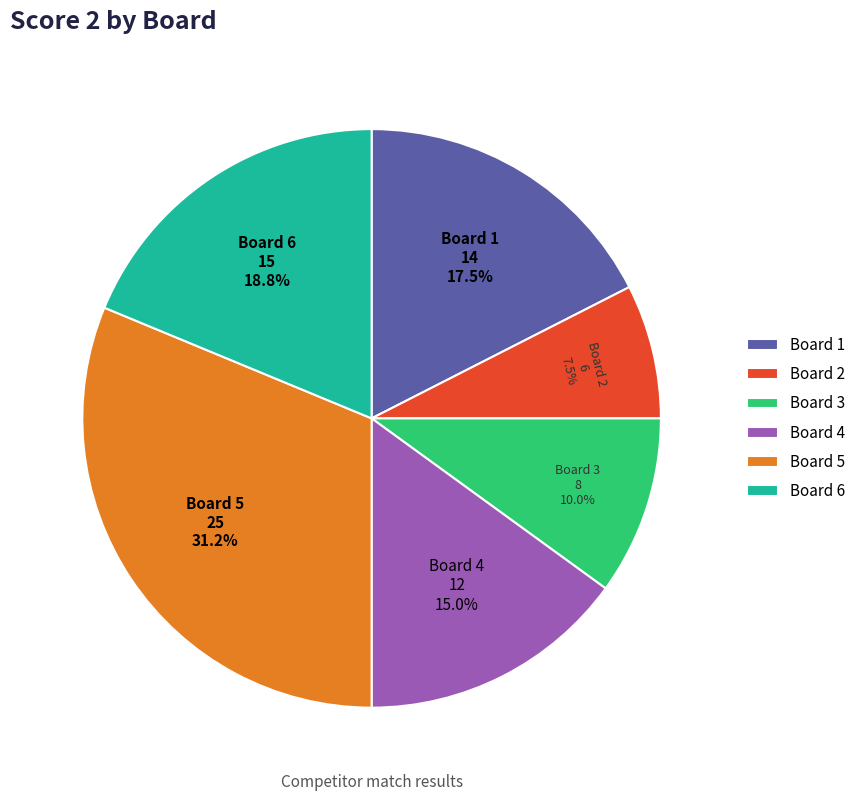

What percentage is the Board 3 slice, to the nearest percent?

10%